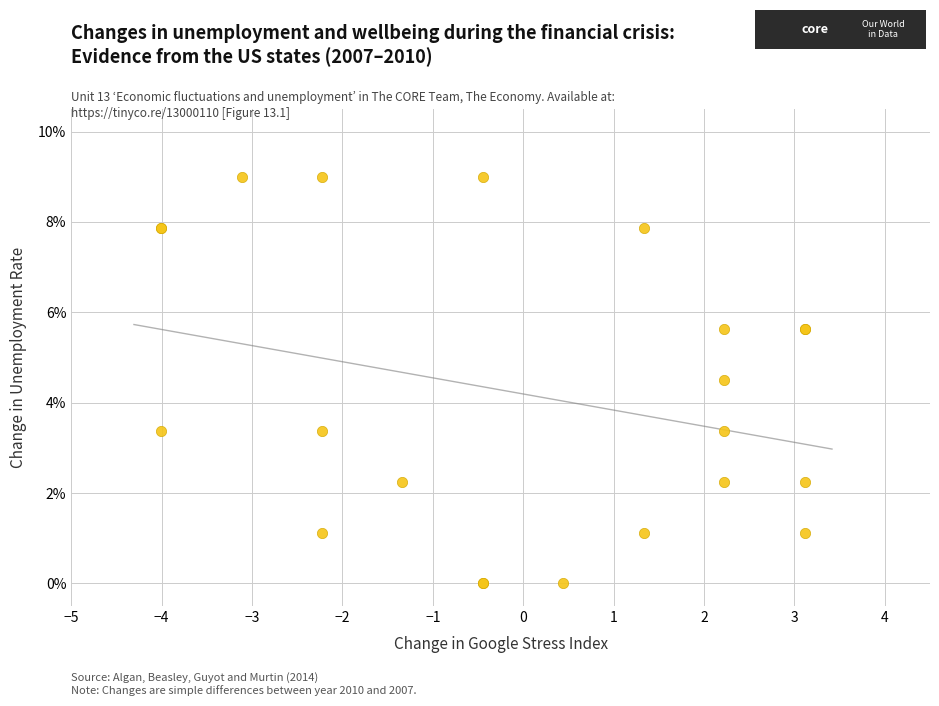

What Y value in the scatter plot is closest to 4?

4.5